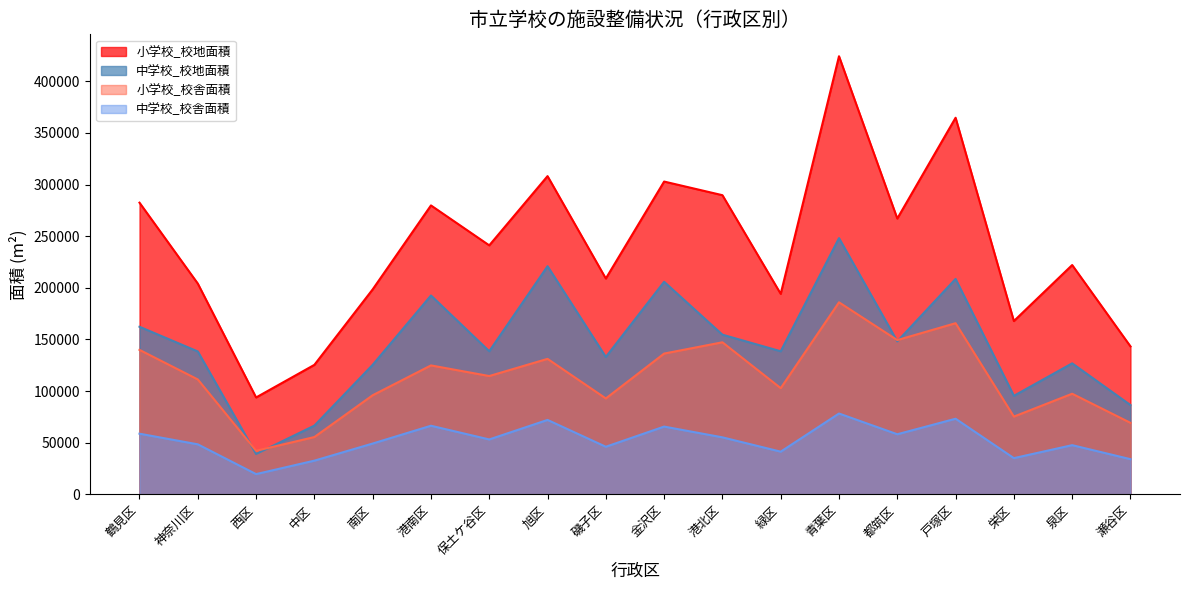

True or false: 中学校_校地面積 has a value of 55278 at 南区.

False